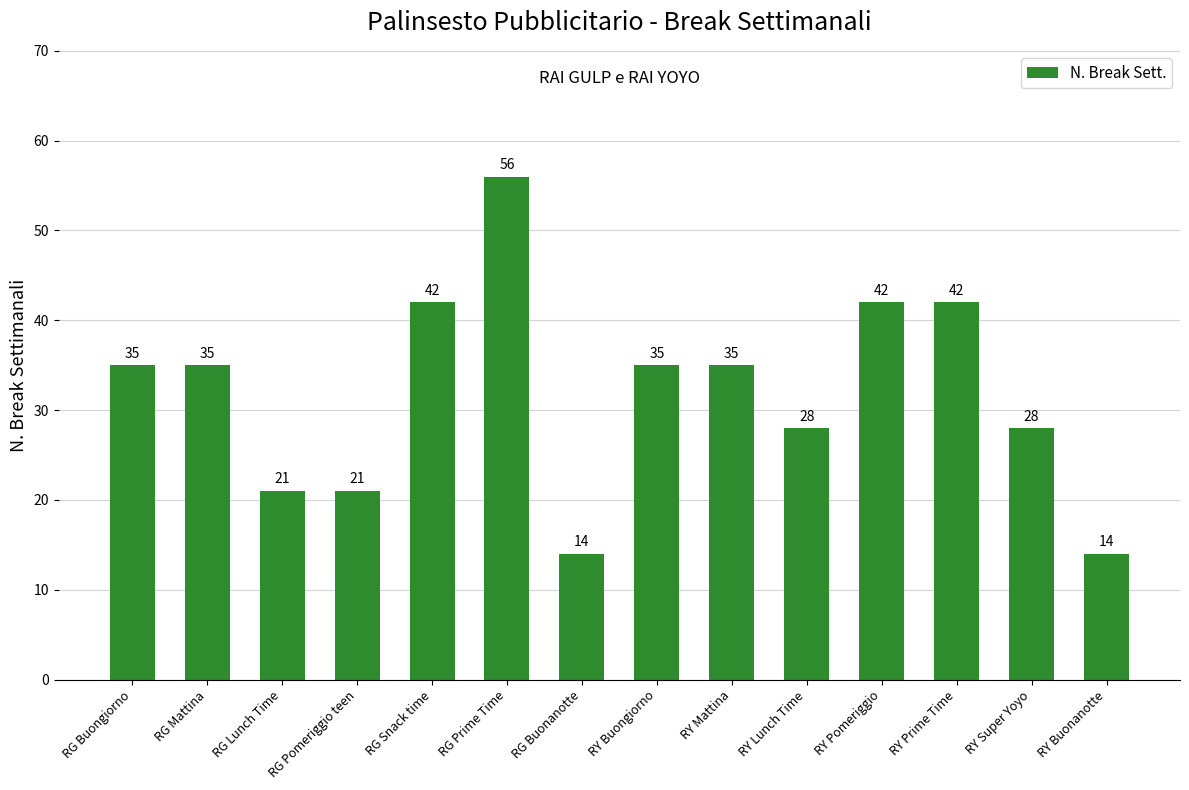

What is the sum of all values?

448